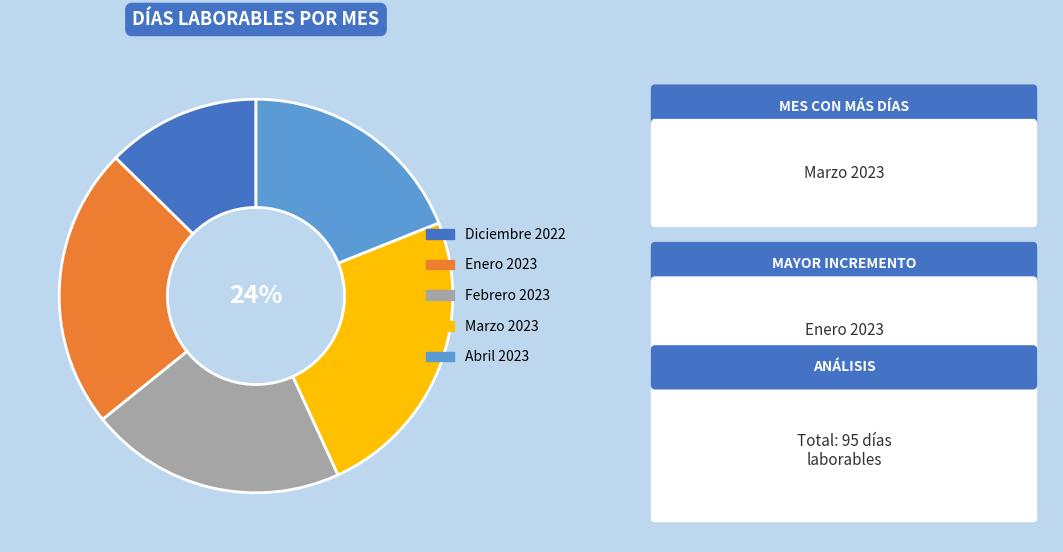

Does Diciembre 2022 account for over 50% of the chart?

No